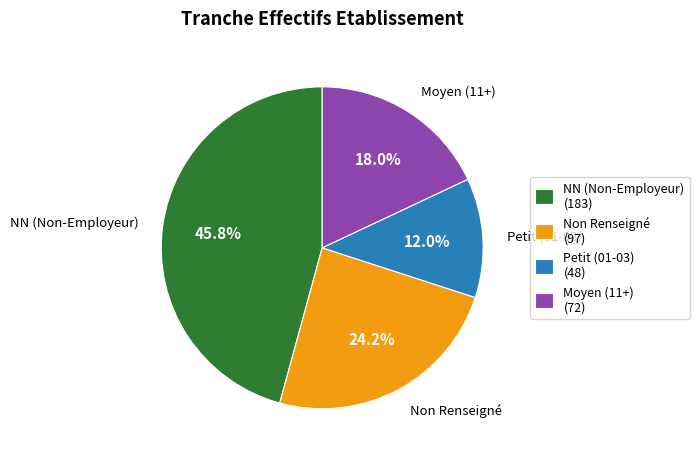

Is there any slice that represents more than half of the pie?

No